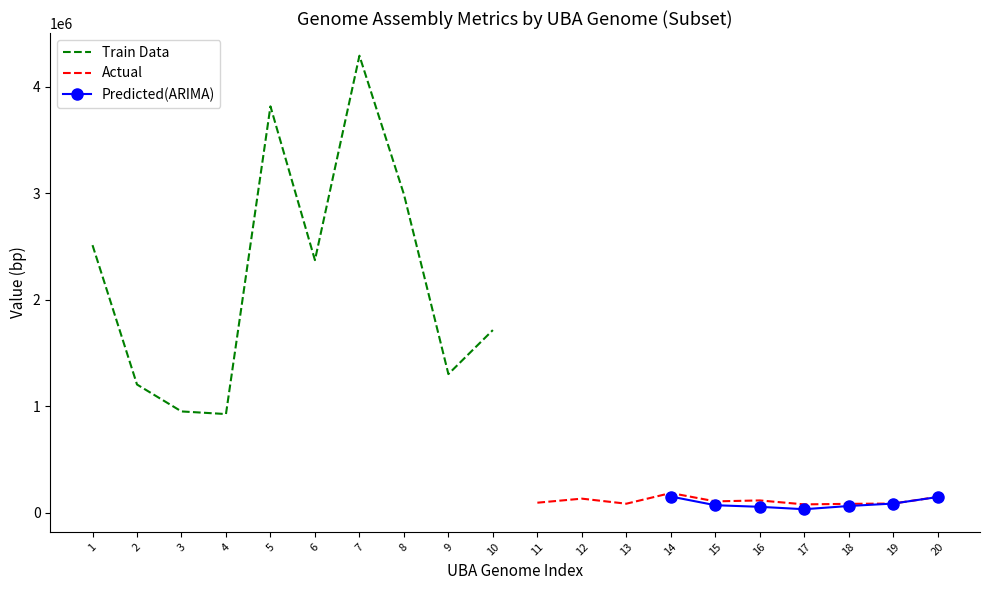

What is the average value of the Genome Size (bp) series?

1914743